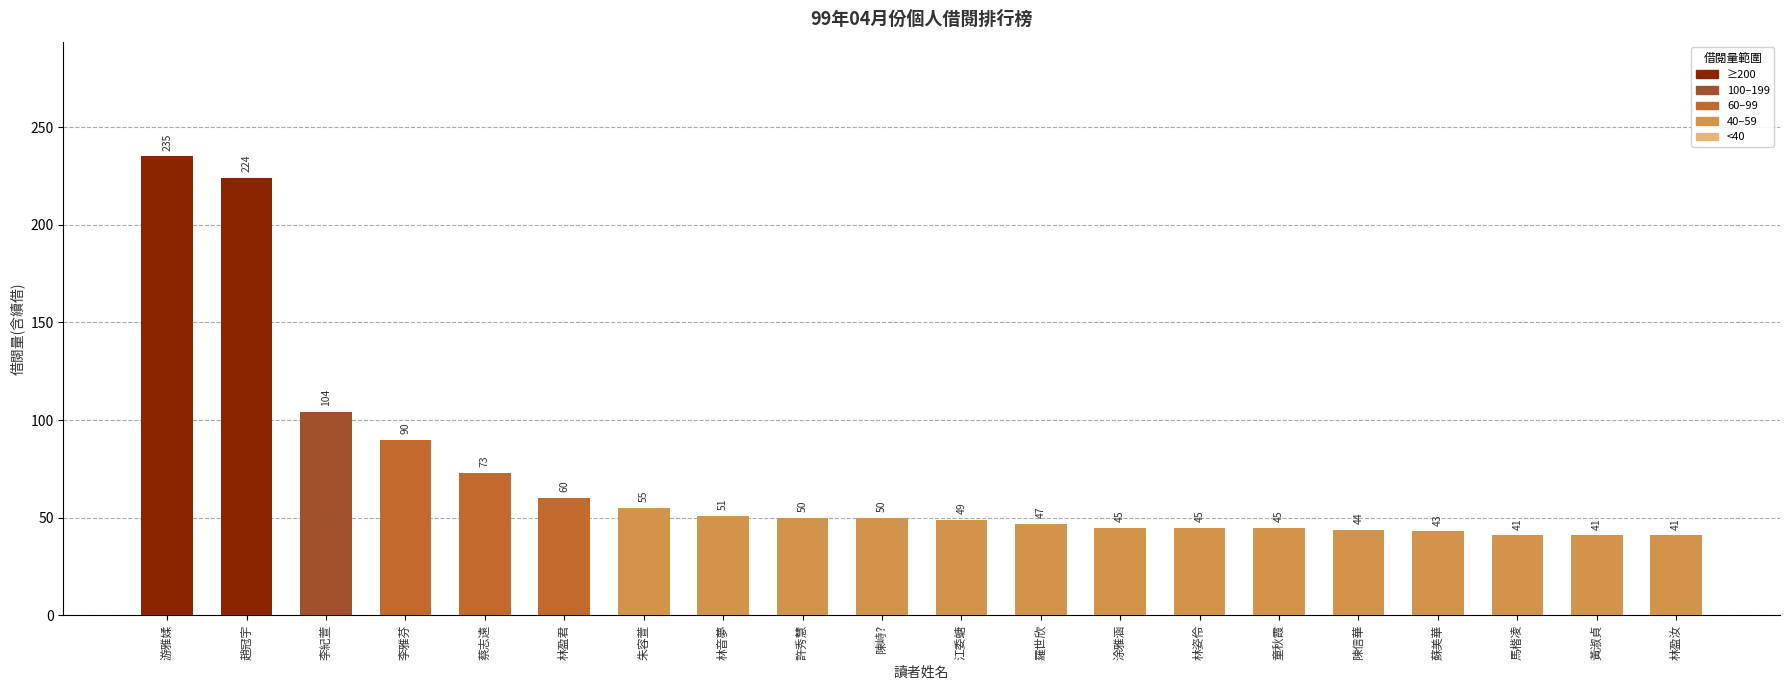

Does the chart contain stacked bars?

No